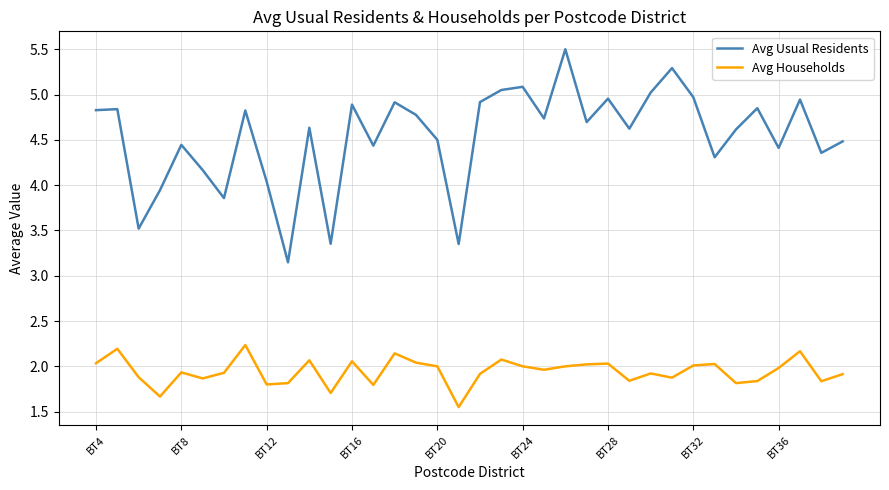

True or false: Avg Usual Residents and Avg Households intersect in this chart.

False